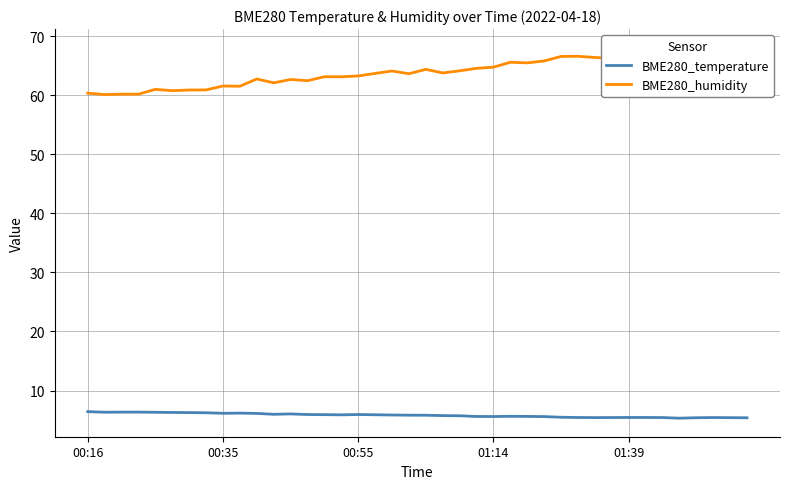

Which series has the widest spread of values?

BME280_humidity